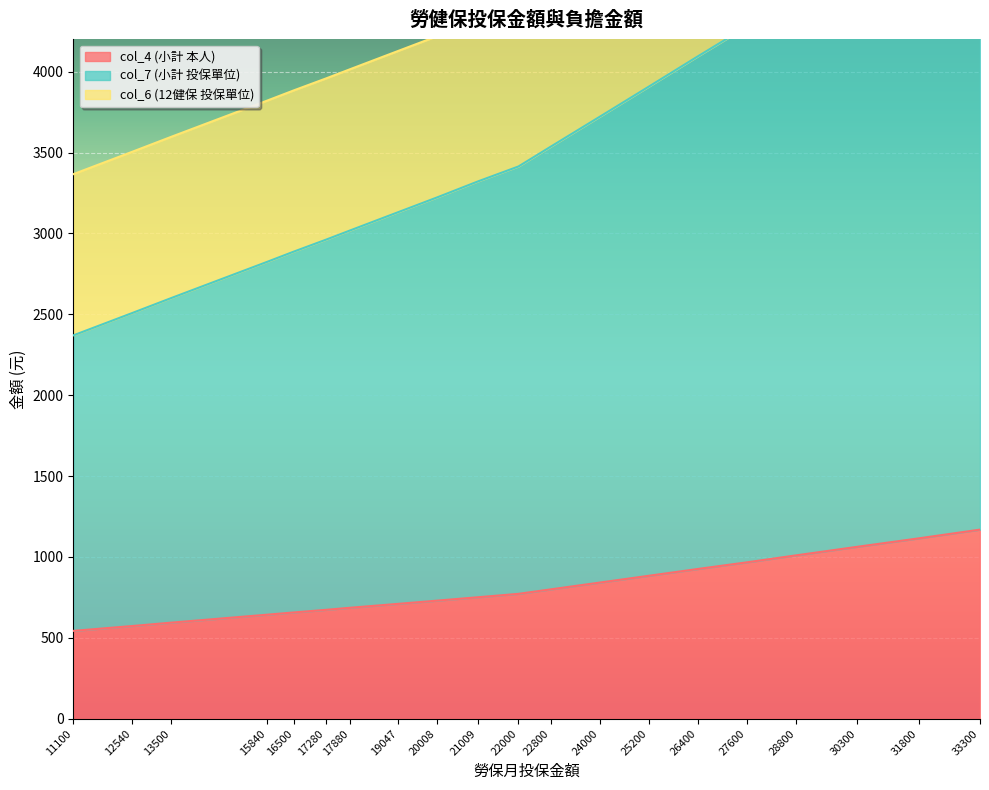

Which series has the widest spread of values?

col_7 (小計 投保單位)